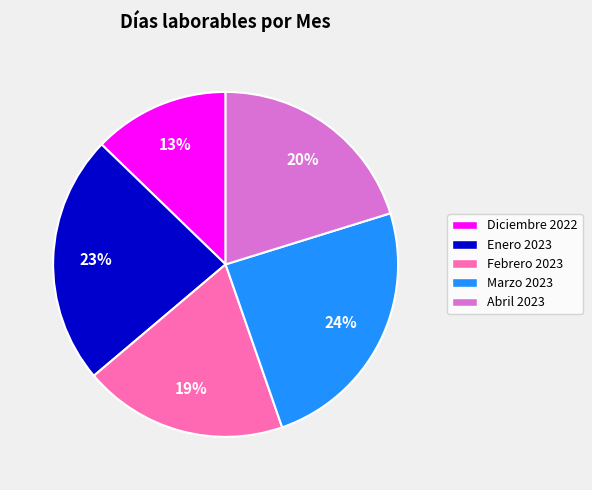

To the nearest percent, what is the difference between the Abril 2023 and Enero 2023 slice percentages?

3%